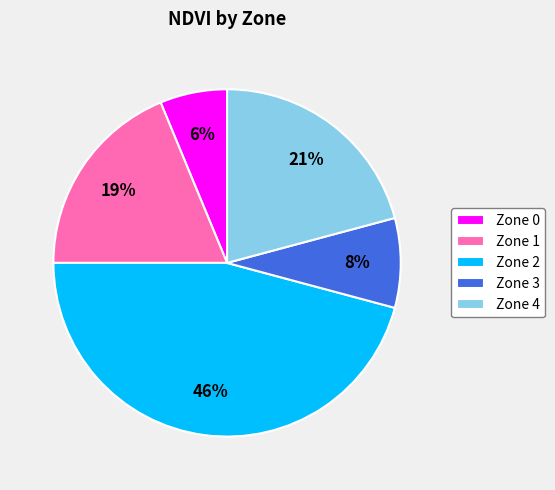

Rank the categories by value from lowest to highest.

Zone 0, Zone 3, Zone 1, Zone 4, Zone 2